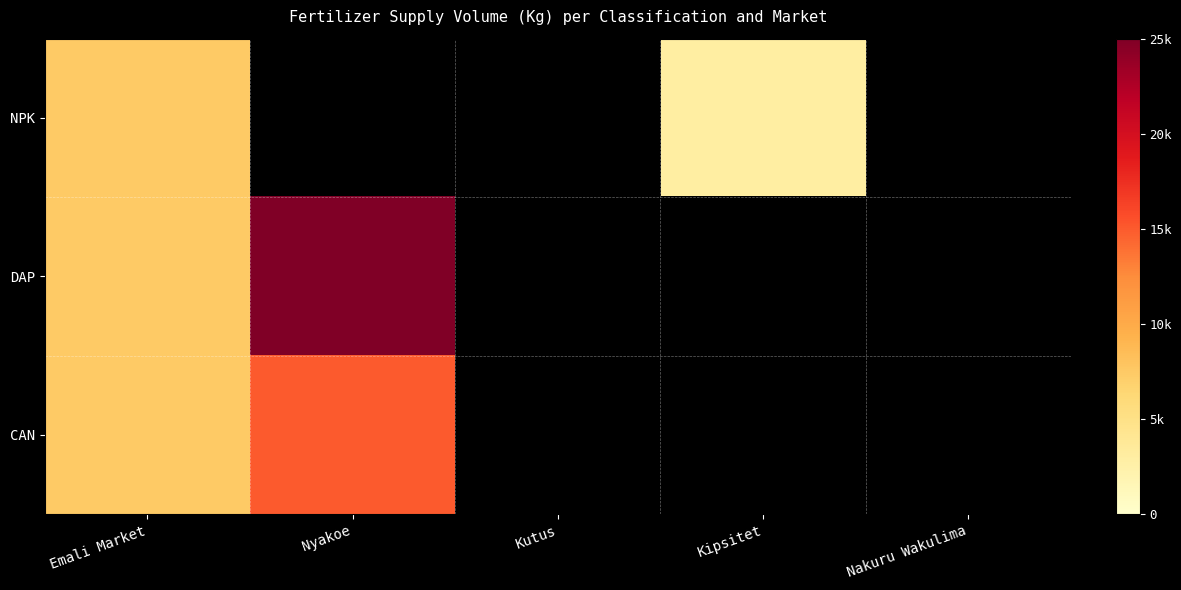

What is the maximum value for NPK?

7500.0